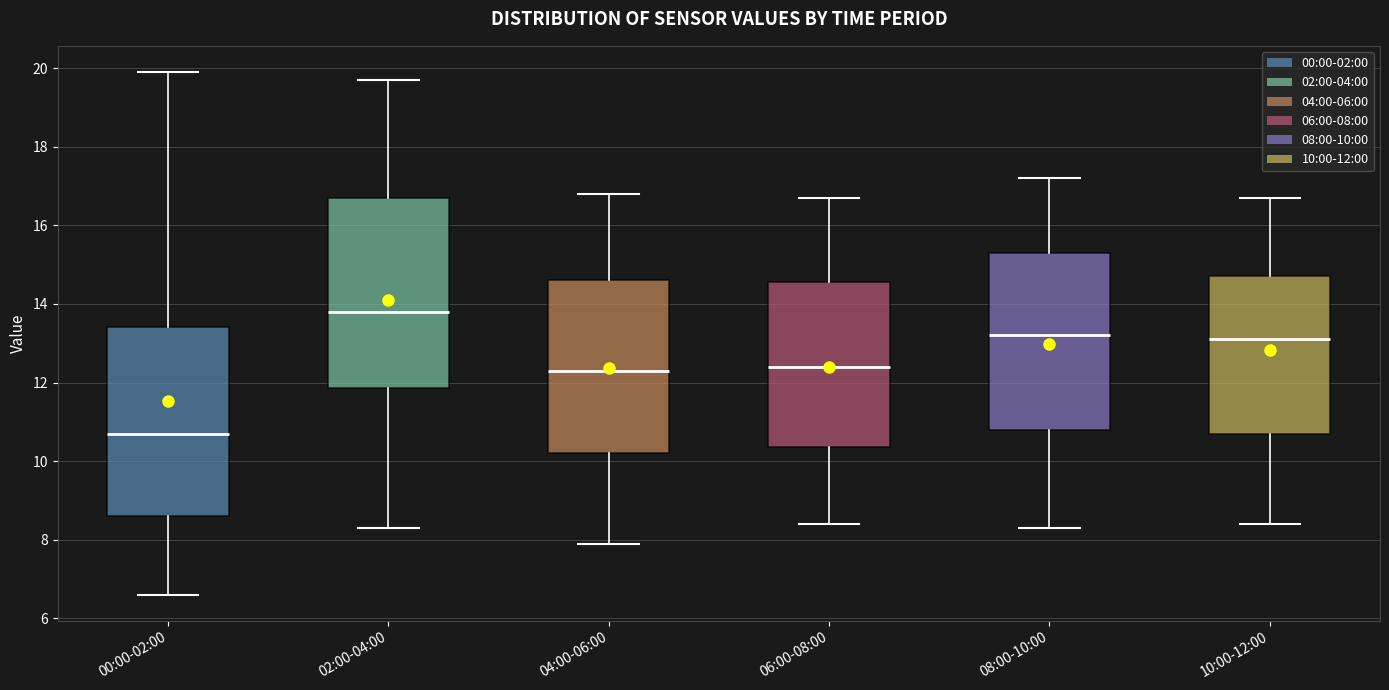

Which box has the highest median line?

02:00-04:00